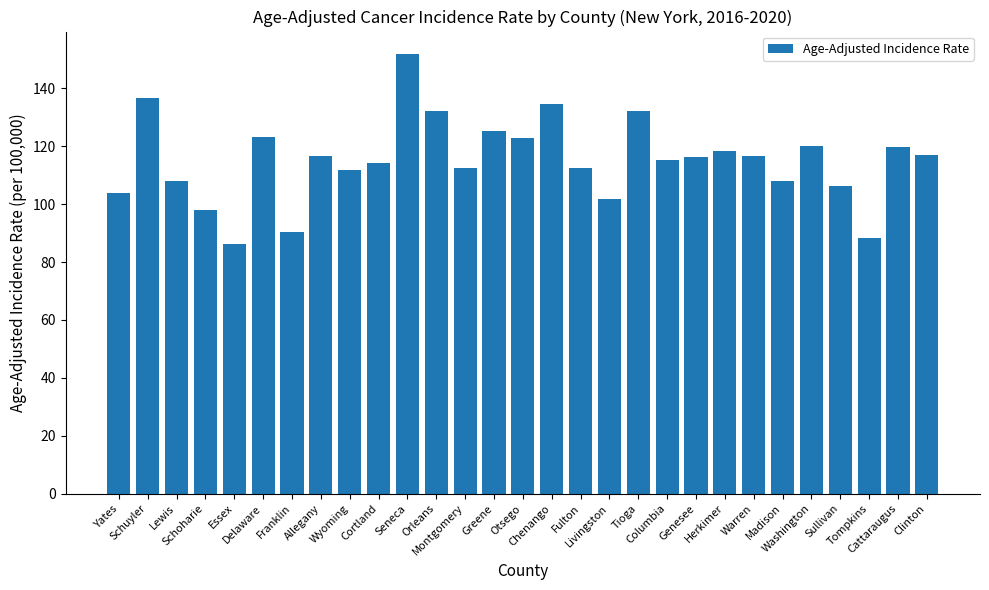

What is the greatest value displayed?

152.0